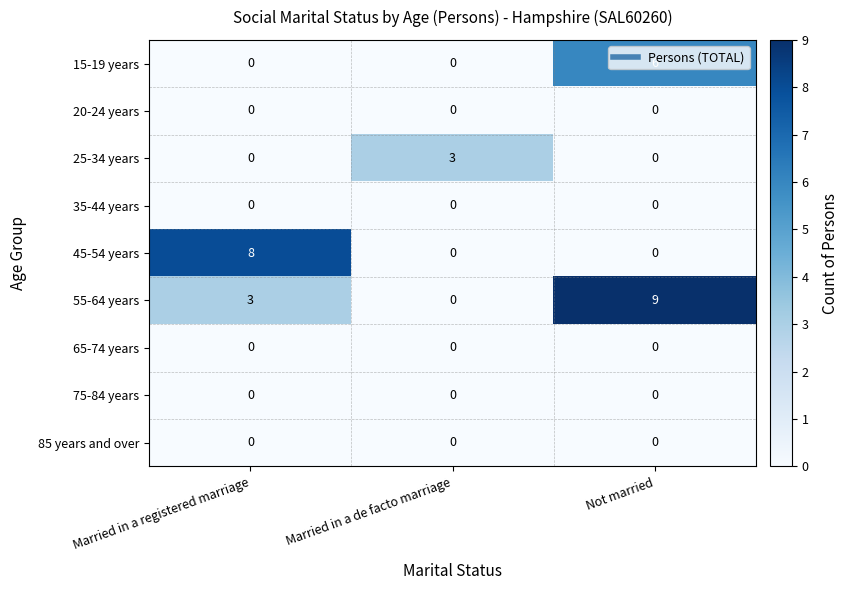

What is the maximum value shown in the chart?

9